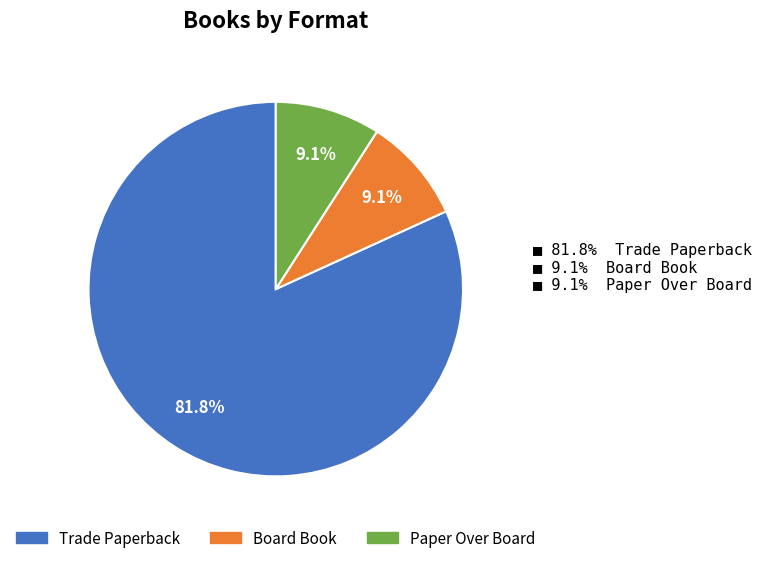

Combined, do Trade Paperback and Board Book account for over 50%?

Yes